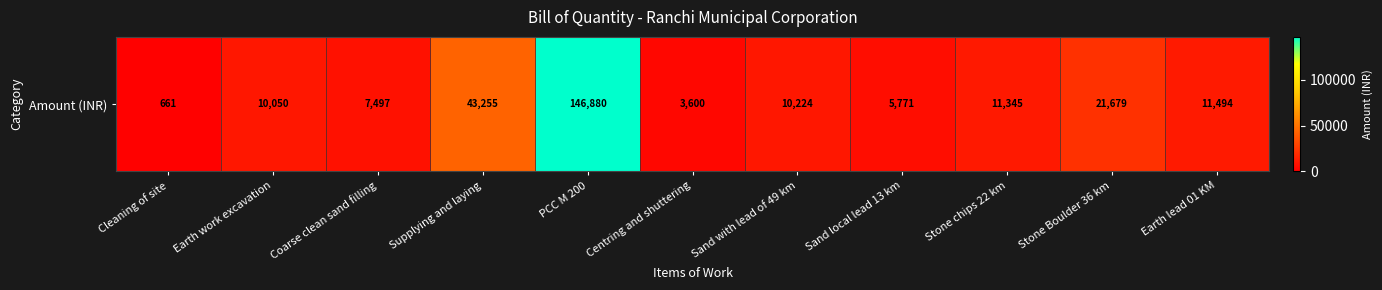

Reading left to right, transcribe all the data shown in this chart.

660.8	10050.4	7497.1	43255.1	146880.3	3599.9	10223.7	5770.6	11345.2	21678.7	11493.8